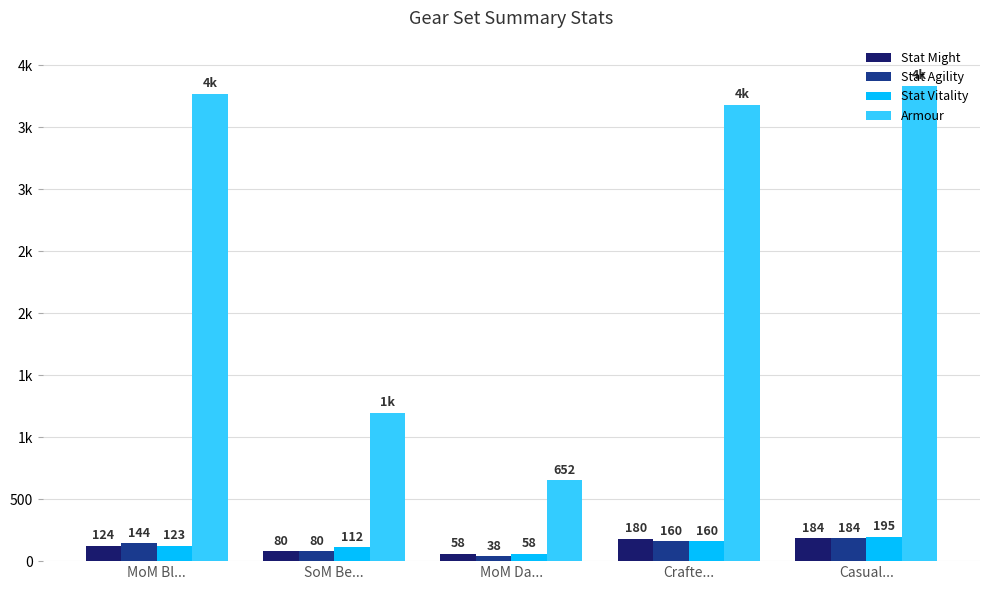

At how many categories does at least one series exceed 782?

4